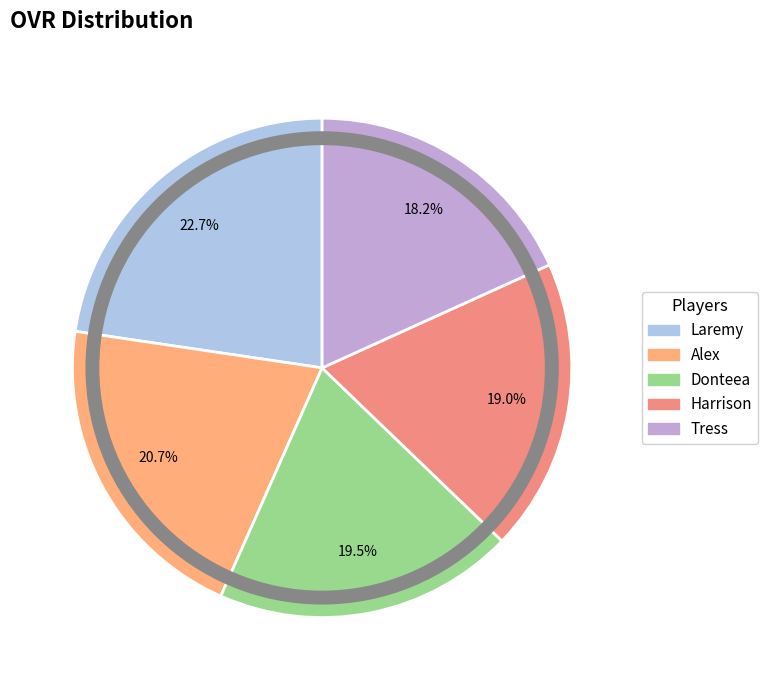

Is it true that Tress is 18% of the pie?

True